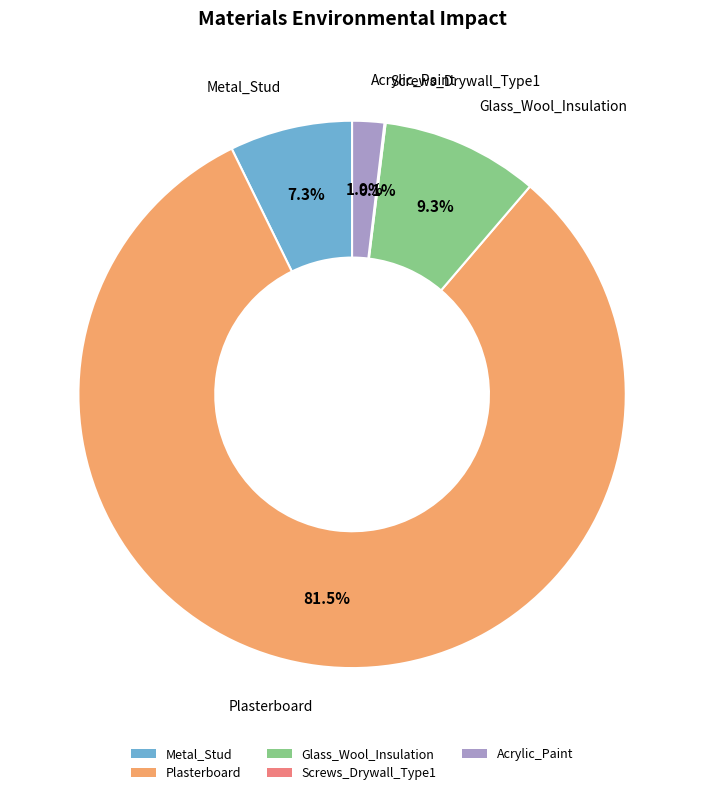

Which slice is the largest?

Plasterboard